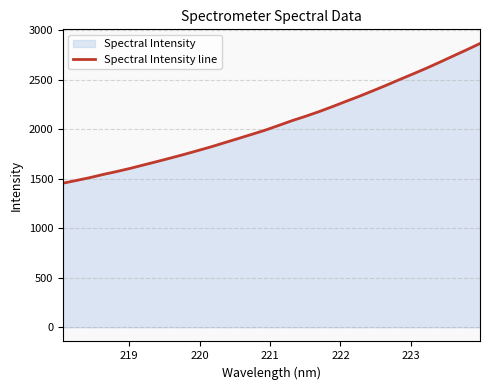

What is the smallest value displayed?

1455.3